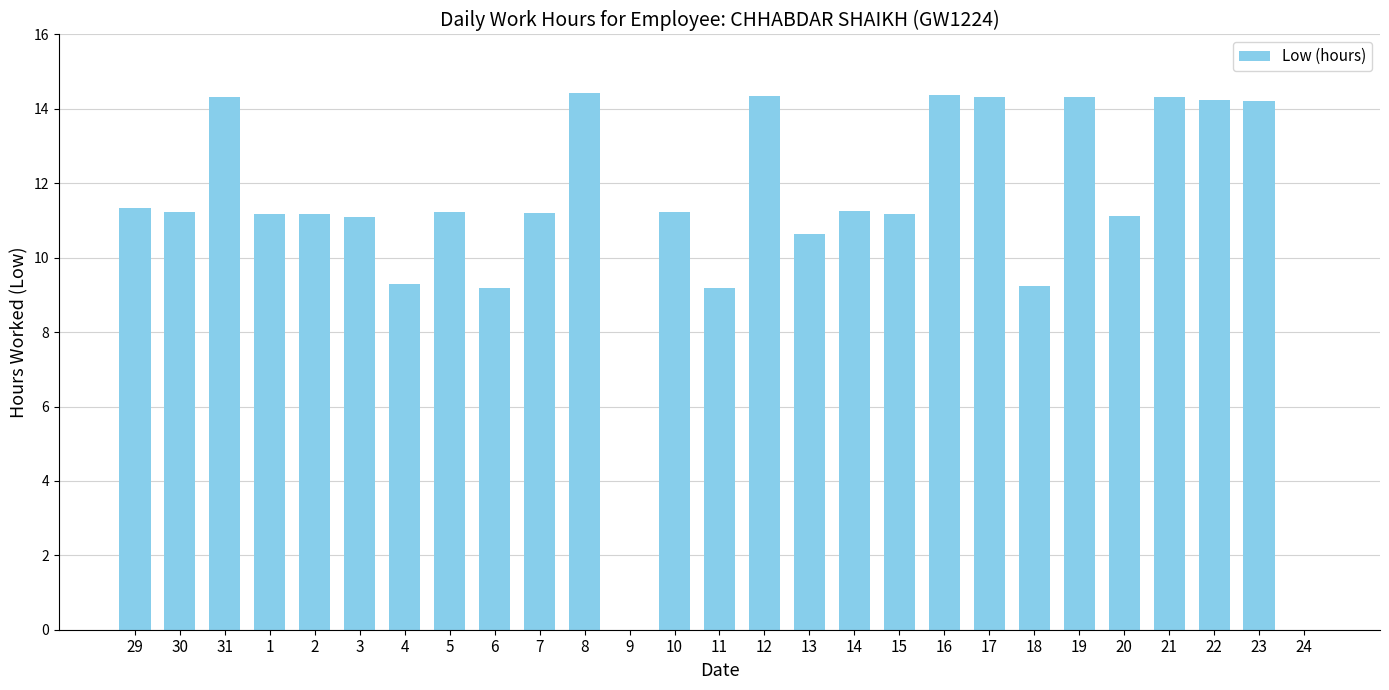

Approximately how many times larger is the value at 17 compared to 22?

1.0